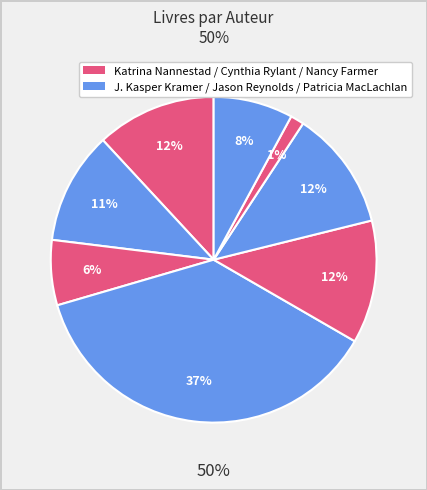

Do Cynthia Rylant and Sharon M. Draper (1) together represent more than half of the pie?

No